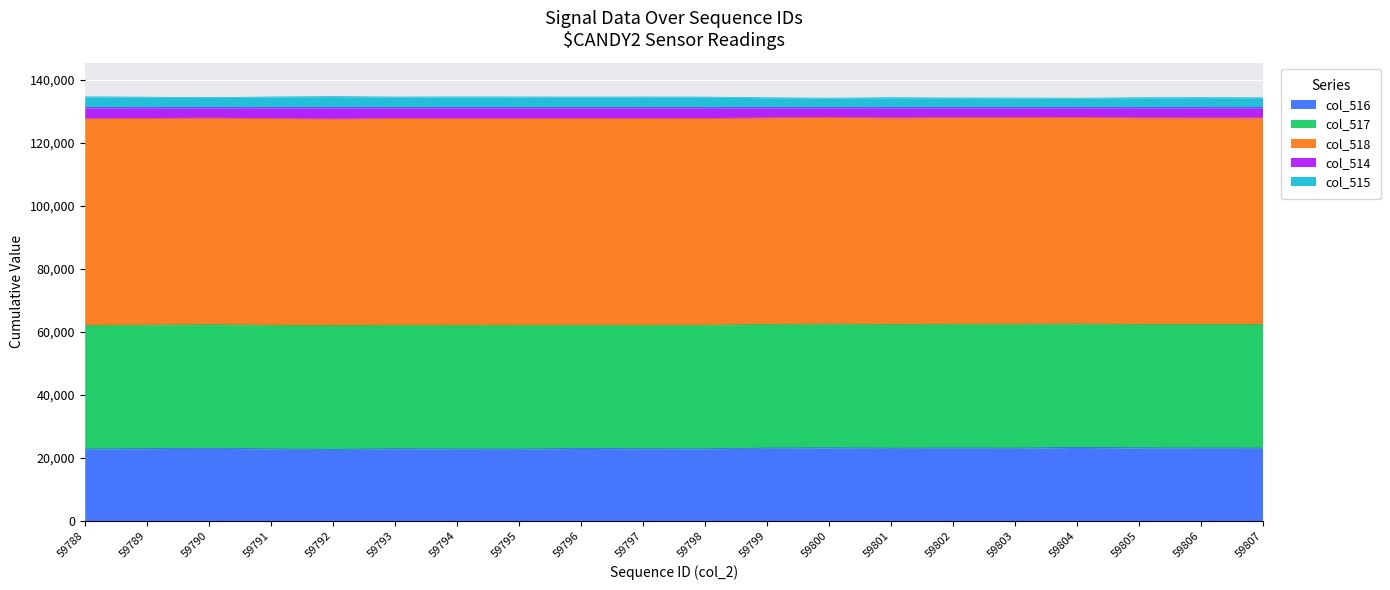

What is the minimum value shown in the chart?

22717